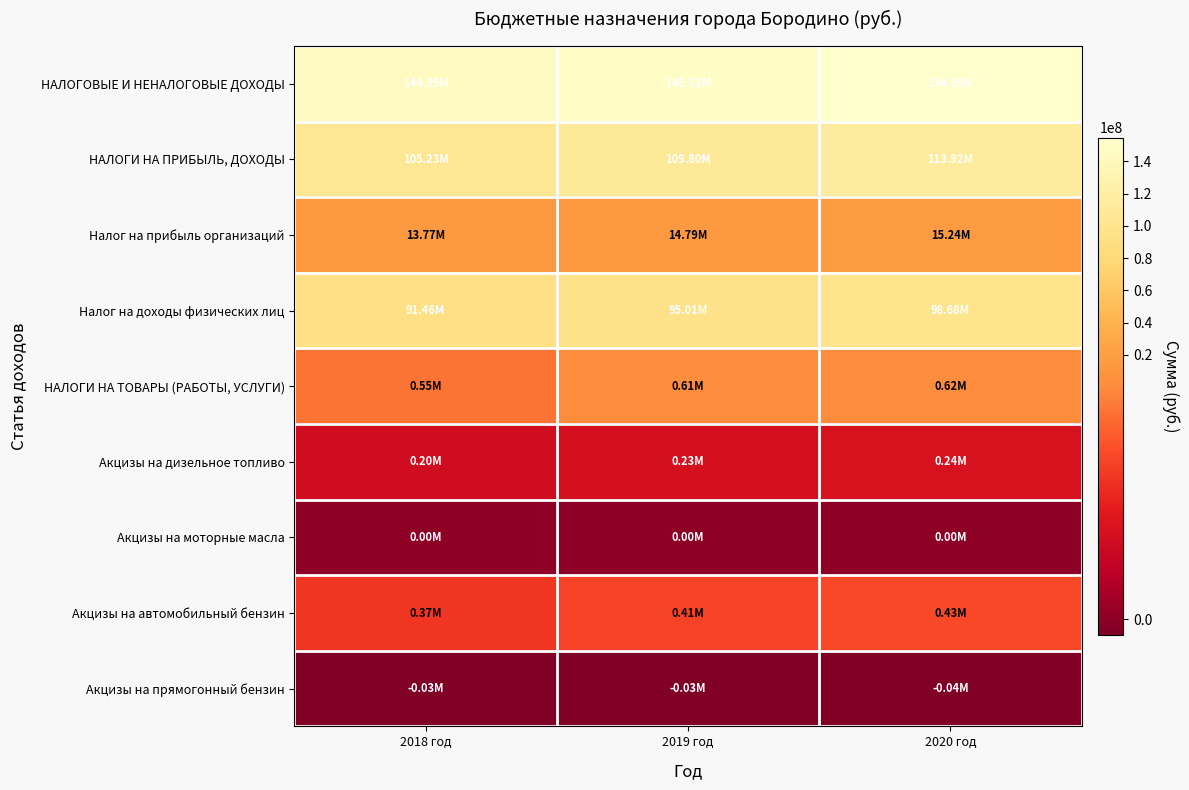

What is the difference between the highest and lowest values at 2020 год?

154692494.6